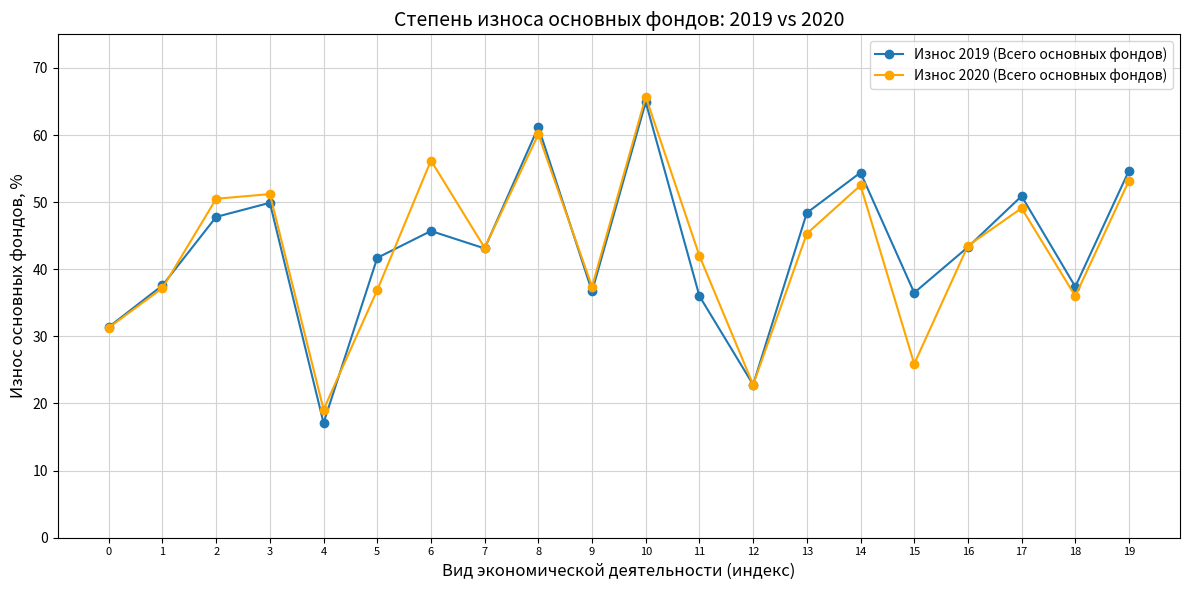

Which series has the widest spread of values?

Износ 2019 (Всего основных фондов)